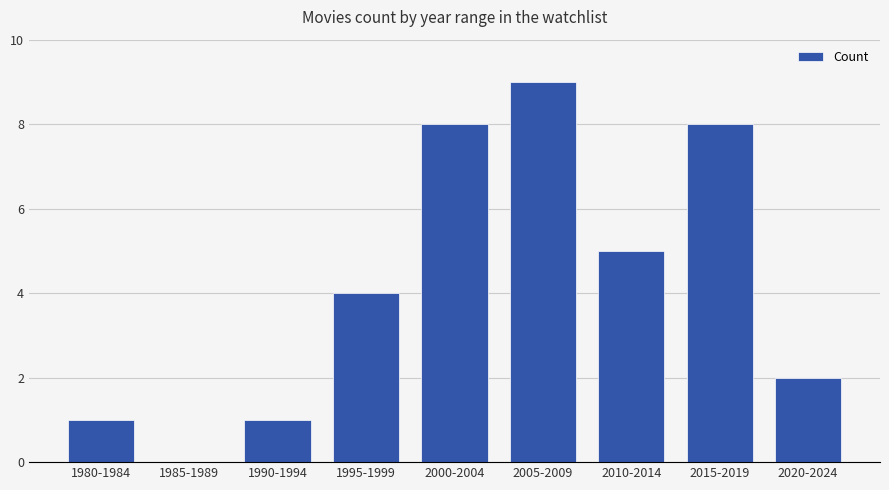

What is the maximum value shown in the chart?

9